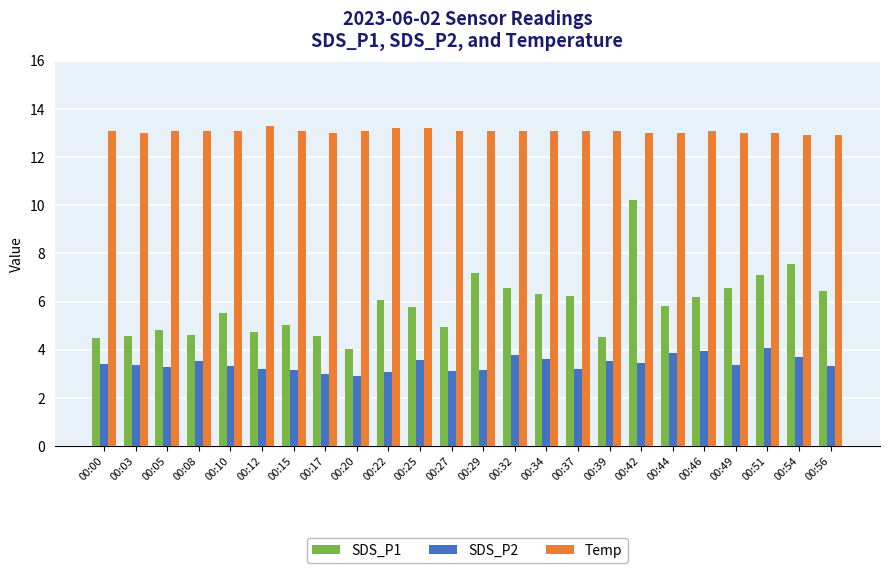

Which series has the largest range (max minus min)?

SDS_P1